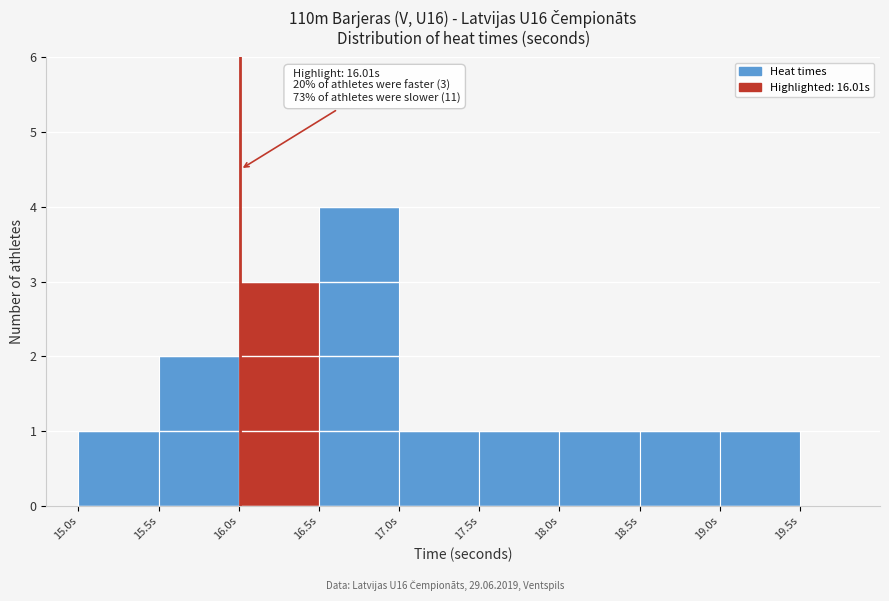

Over which range of the x-axis is the bar tallest?

16.5 to 17.0